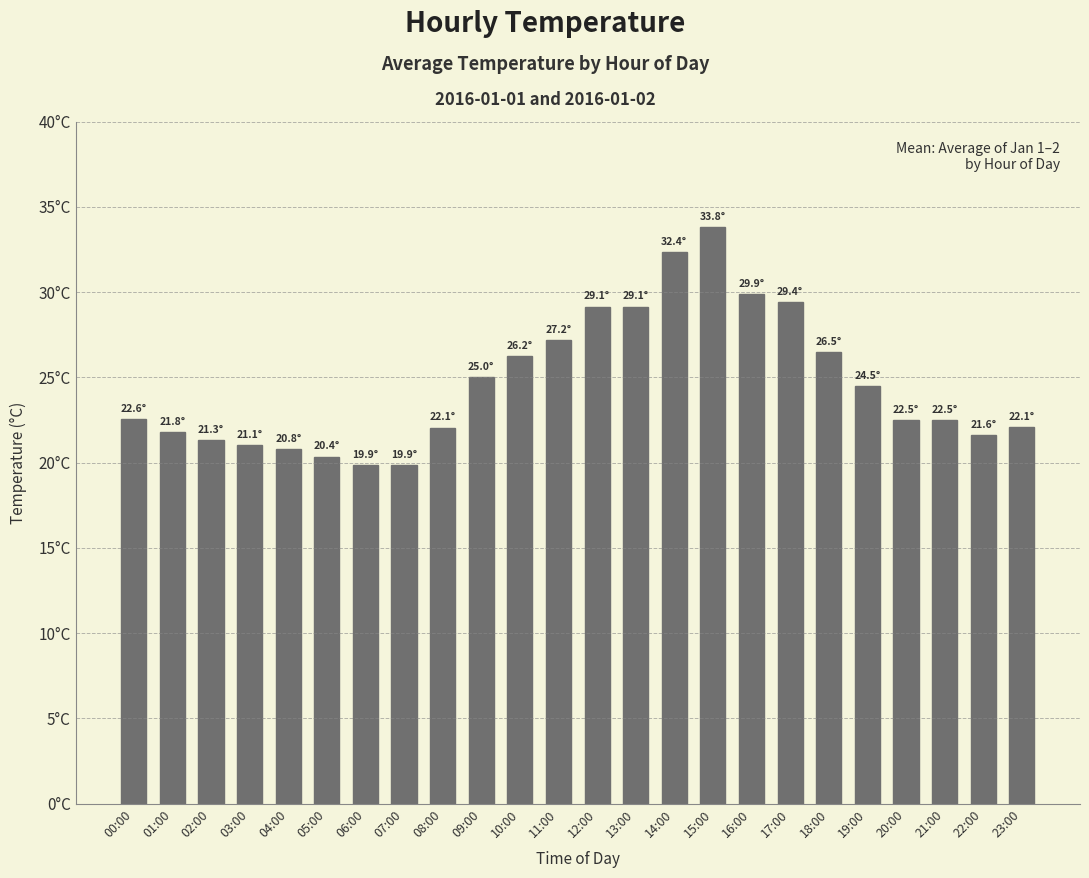

Are the bars grouped side by side (vs. stacked)?

No